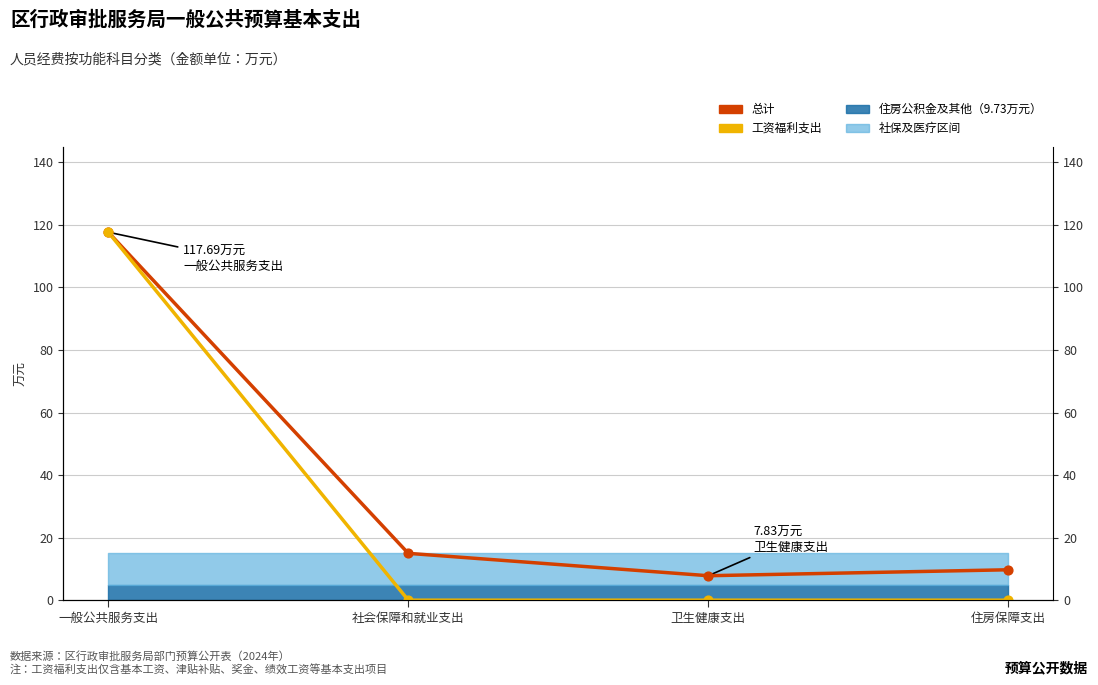

What is the total value across all series at 一般公共服务支出?

235.4